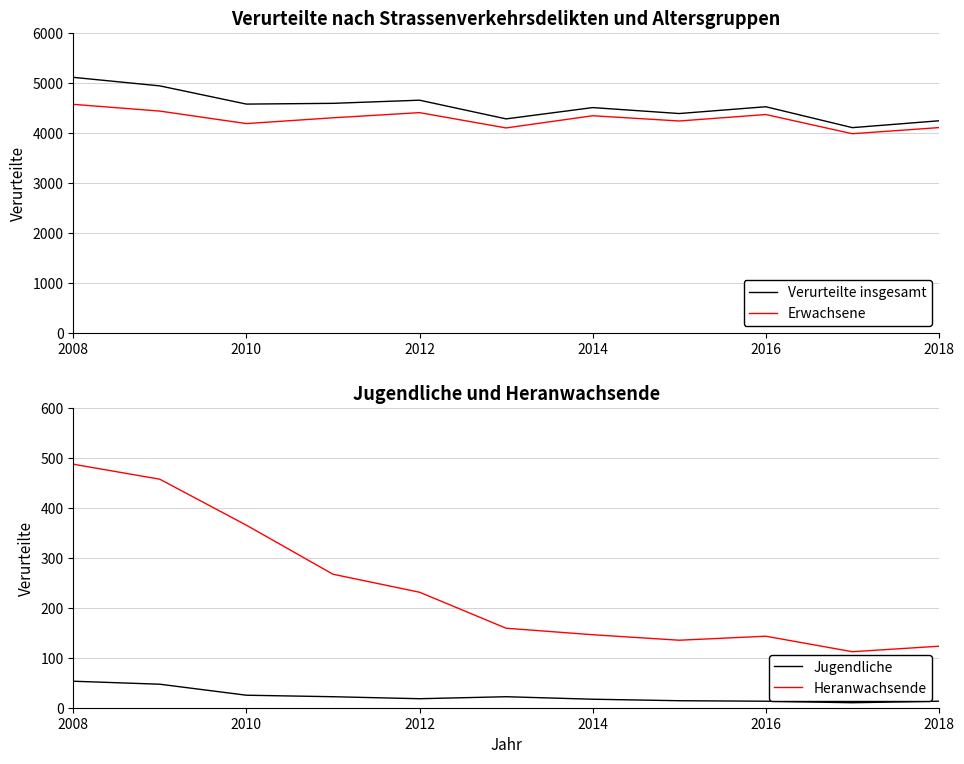

At which category is the sum across all series the highest?

2008